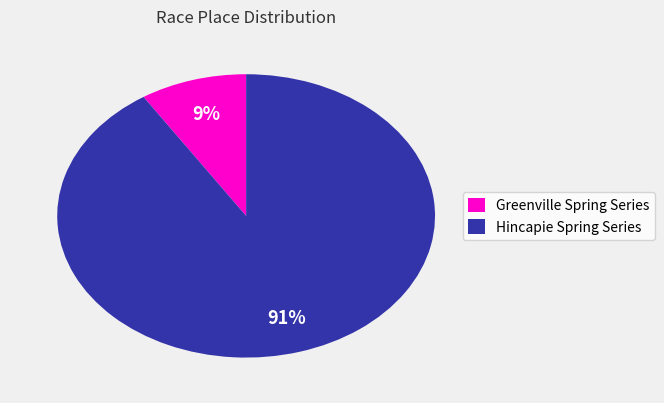

Which slice is the smallest?

Greenville Spring Series